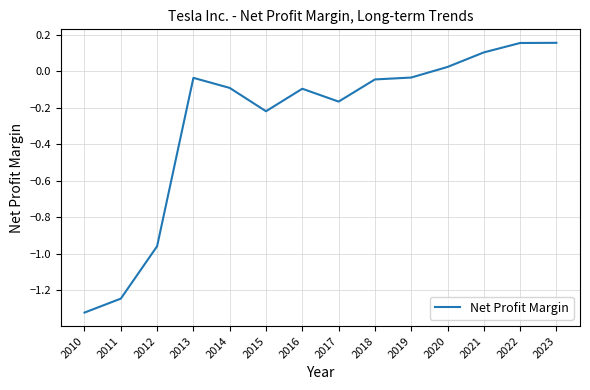

At which category does the chart reach its minimum across all series?

2010